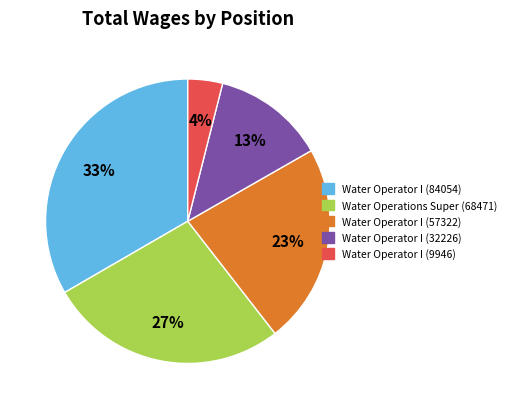

Count the number of slices in the pie.

5